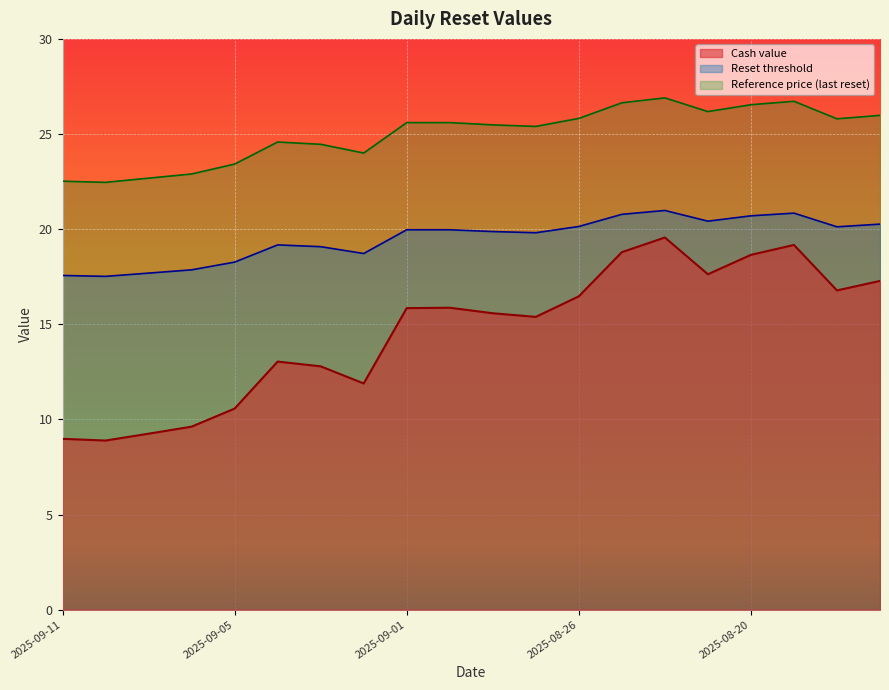

Read the Cash value value at 2025-08-20.

18.6